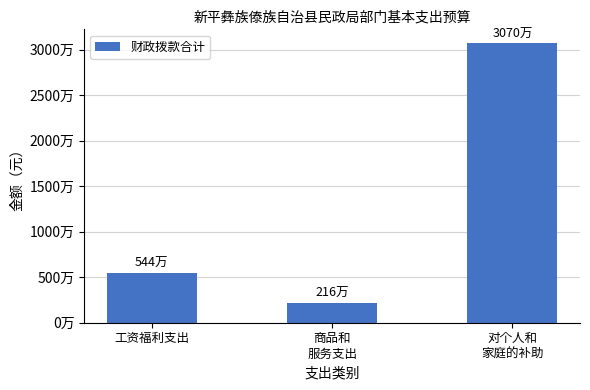

What is the difference between the maximum and minimum values?

28541592.0